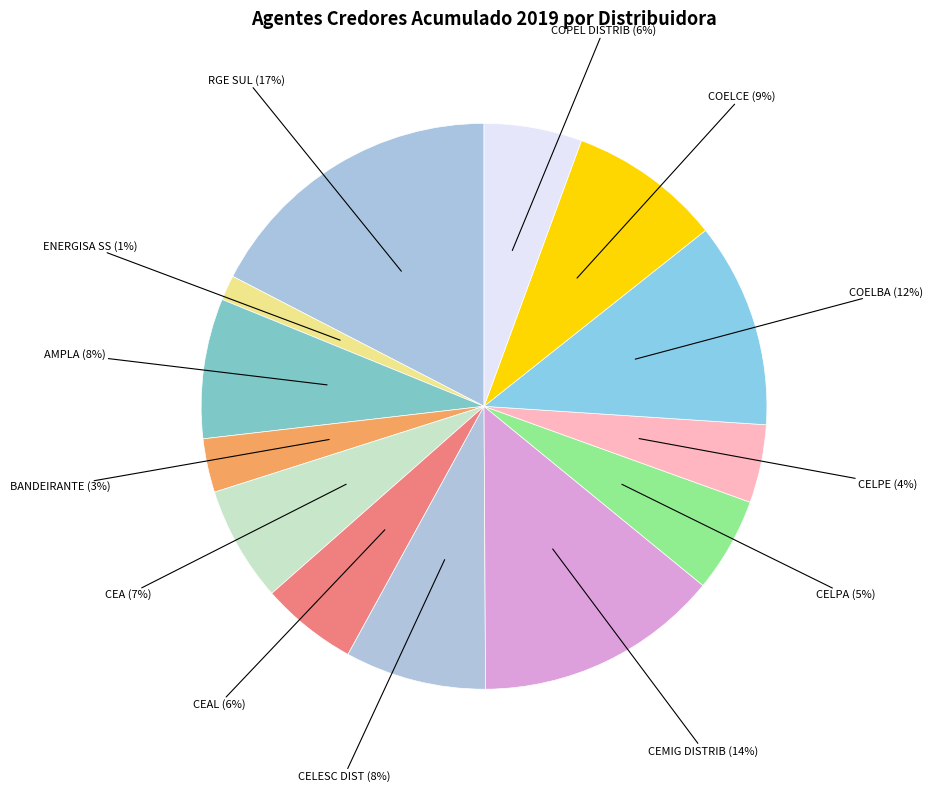

To the nearest percent, what is the average slice percentage?

8%